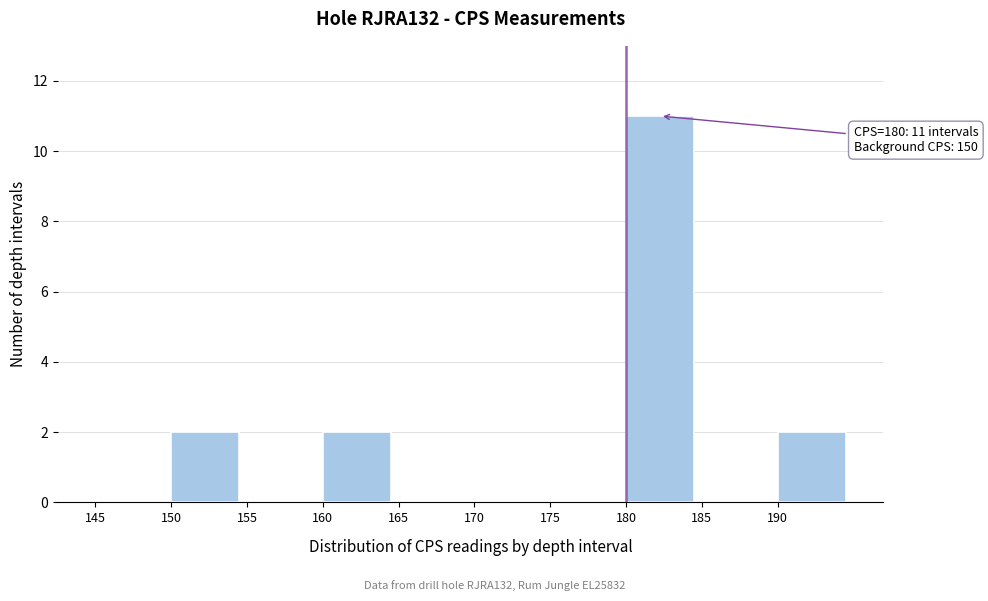

Which range on the x-axis has the tallest bar?

180 to 185